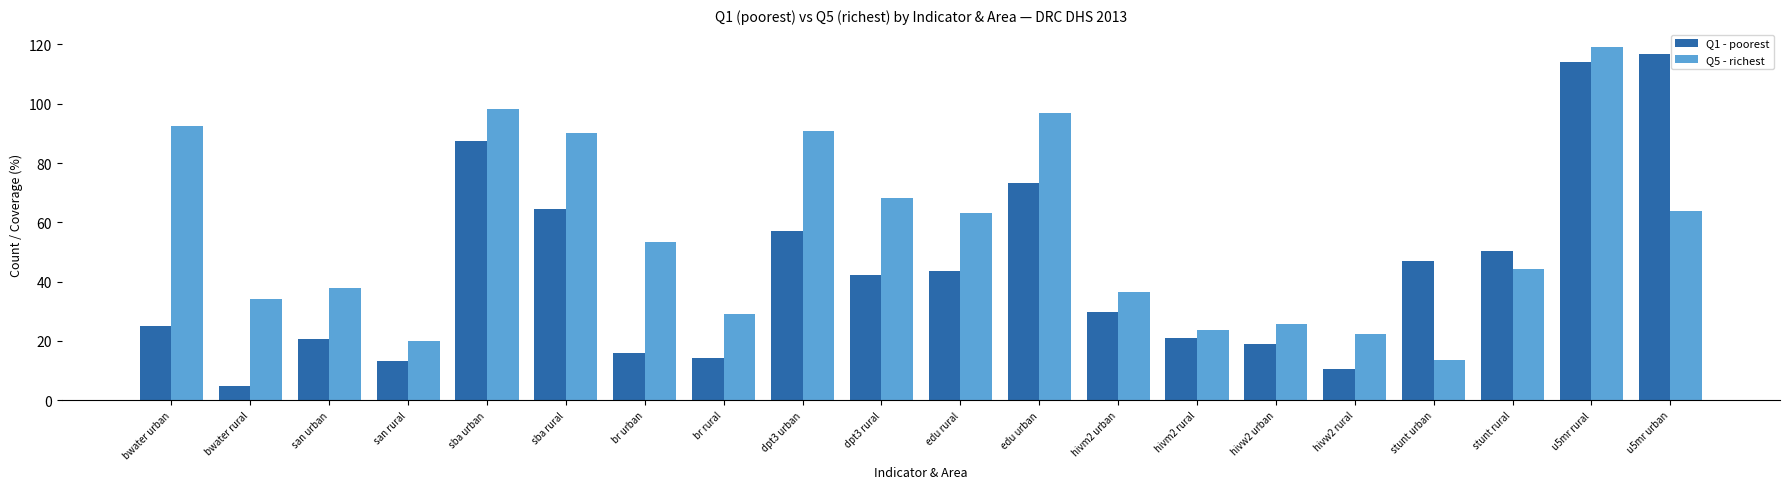

What is the average value of the Q1 - poorest series?

43.5